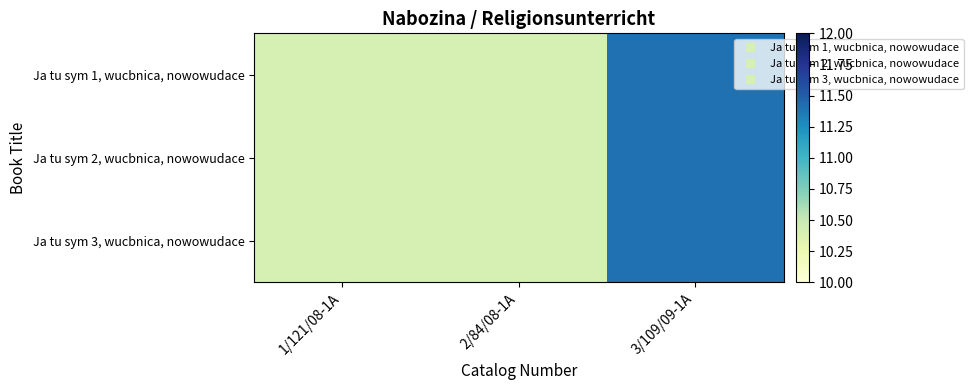

Reading left to right, transcribe all the data shown in this chart.

Ja tu sym 1, wucbnica, nowowudace: 1/121/08-1A=10.4	2/84/08-1A=10.4	3/109/09-1A=11.4
Ja tu sym 2, wucbnica, nowowudace: 1/121/08-1A=10.4	2/84/08-1A=10.4	3/109/09-1A=11.4
Ja tu sym 3, wucbnica, nowowudace: 1/121/08-1A=10.4	2/84/08-1A=10.4	3/109/09-1A=11.4